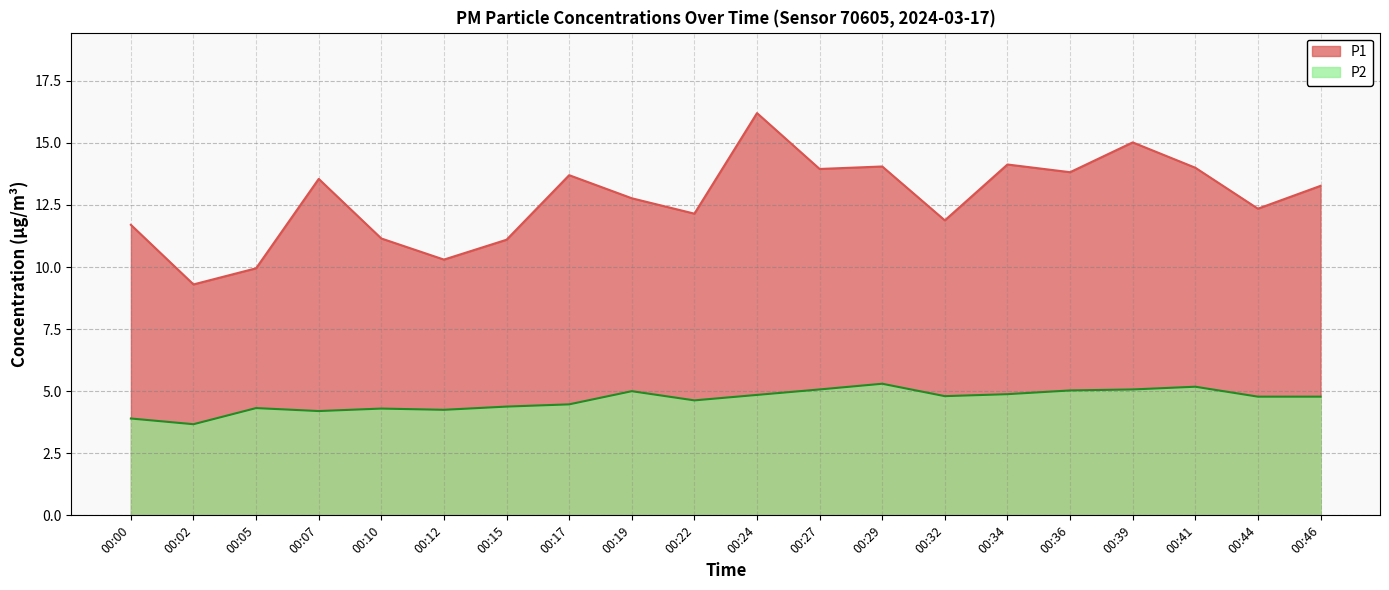

Where is the first local maximum for P2?

00:05